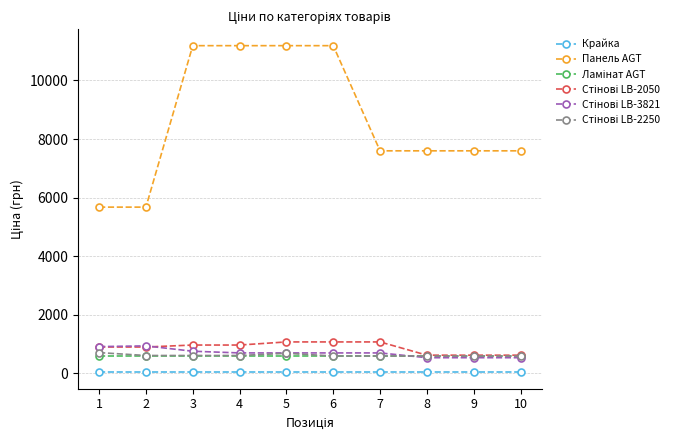

Between 6 and 9, which series saw the biggest shift?

Панель AGT